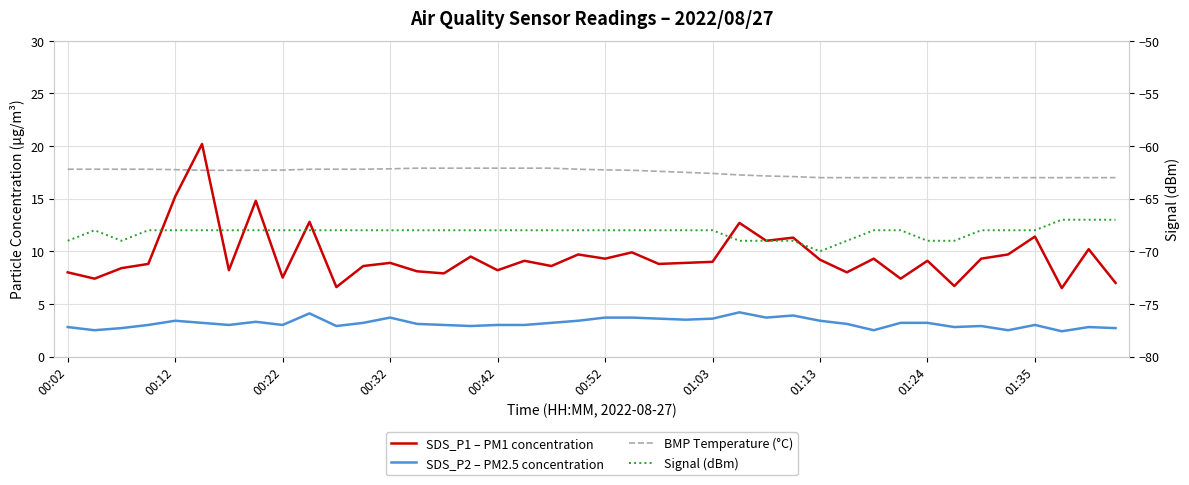

The value of Signal (dBm) at 35 is -68.0. True or false?

True